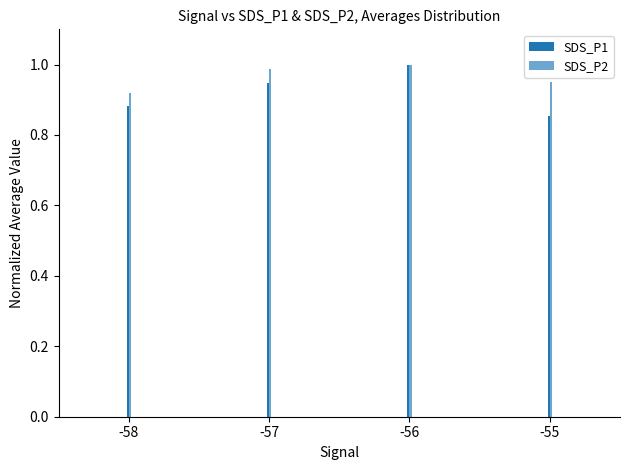

Does the chart contain stacked bars?

No